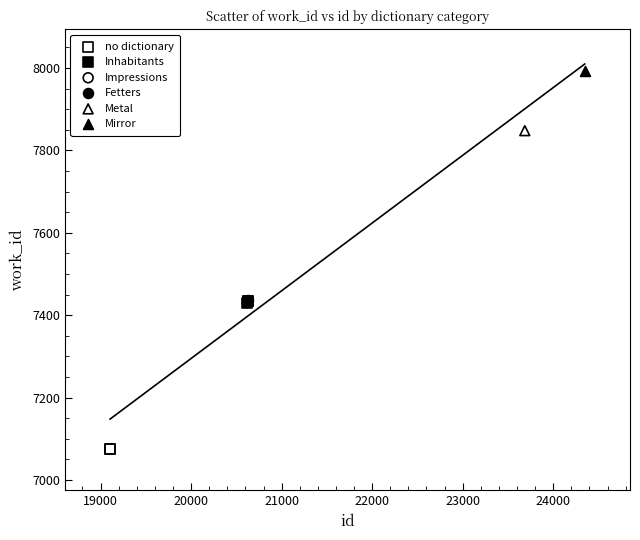

What are all the series names shown in the legend?

no dictionary, Inhabitants, Impressions, Fetters, Metal, Mirror